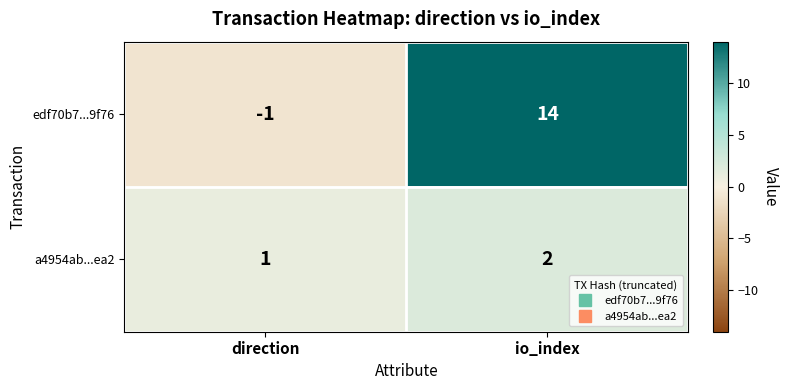

What is the difference between the maximum and minimum values in the edf70b7...9f76 series?

15